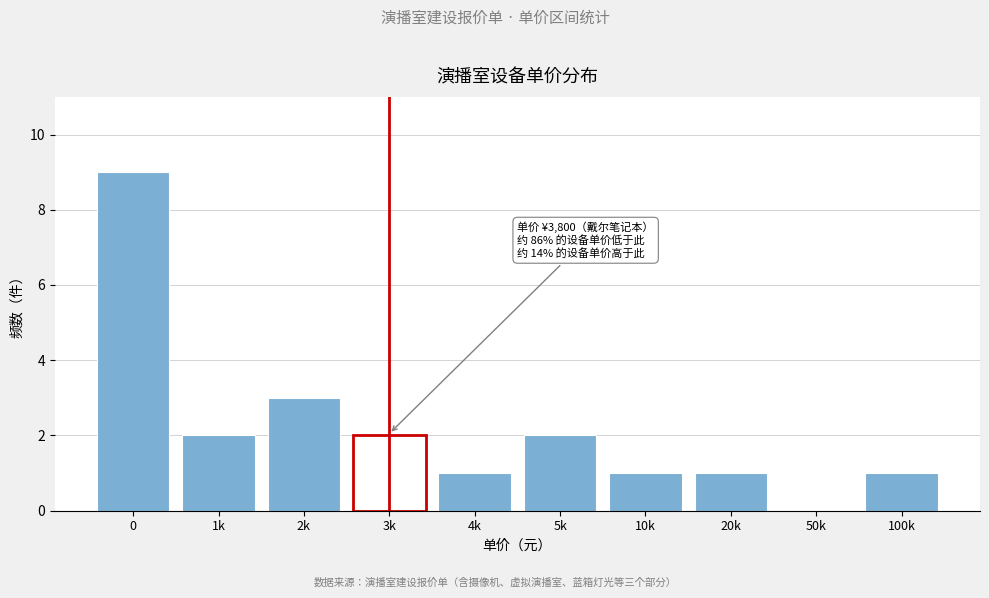

Reading right to left, what are all the values shown in this chart?

100k=1	50k=0	20k=1	10k=1	5k=2	4k=1	3k=2	2k=3	1k=2	0=9